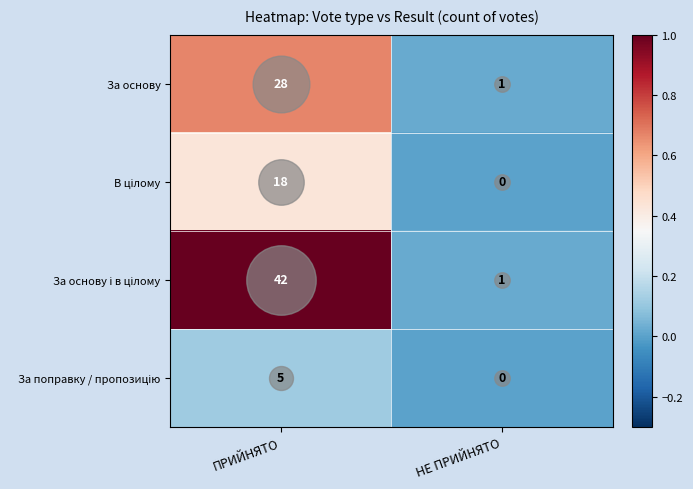

What is the sum of the За основу values at НЕ ПРИЙНЯТО and ПРИЙНЯТО?

29